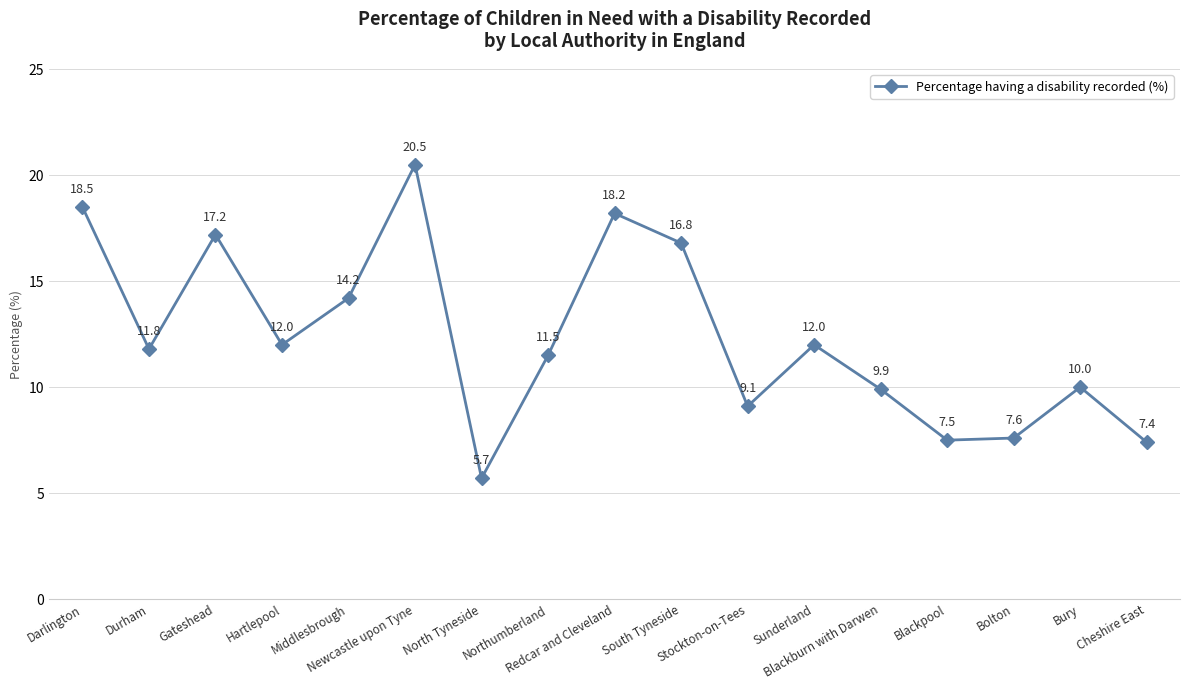

What position from the left is North Tyneside?

7